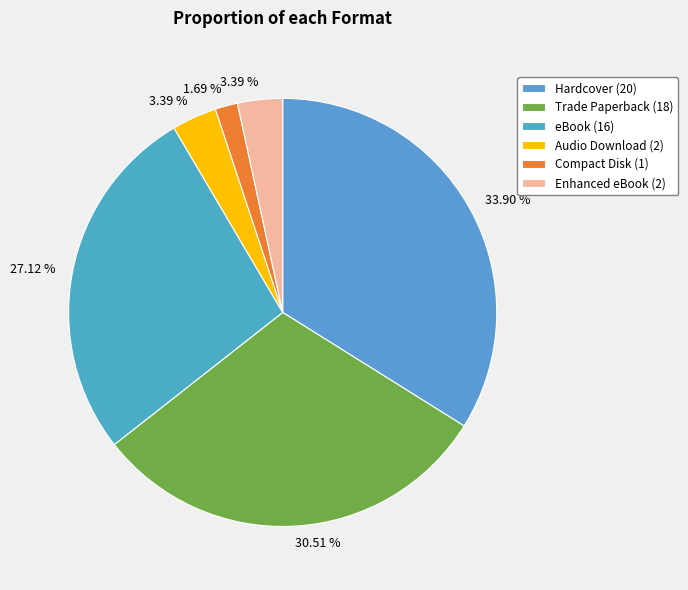

How many segments does this pie chart have?

6